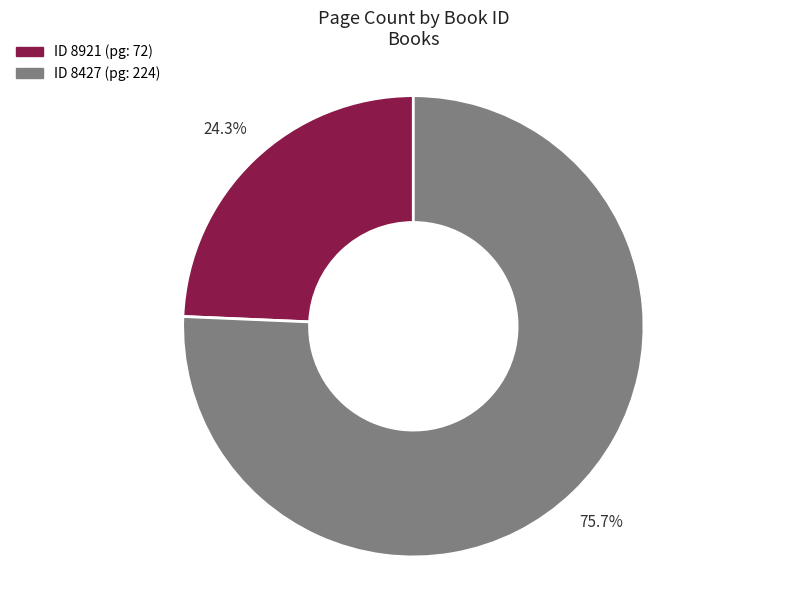

Is there any slice that represents more than half of the pie?

Yes